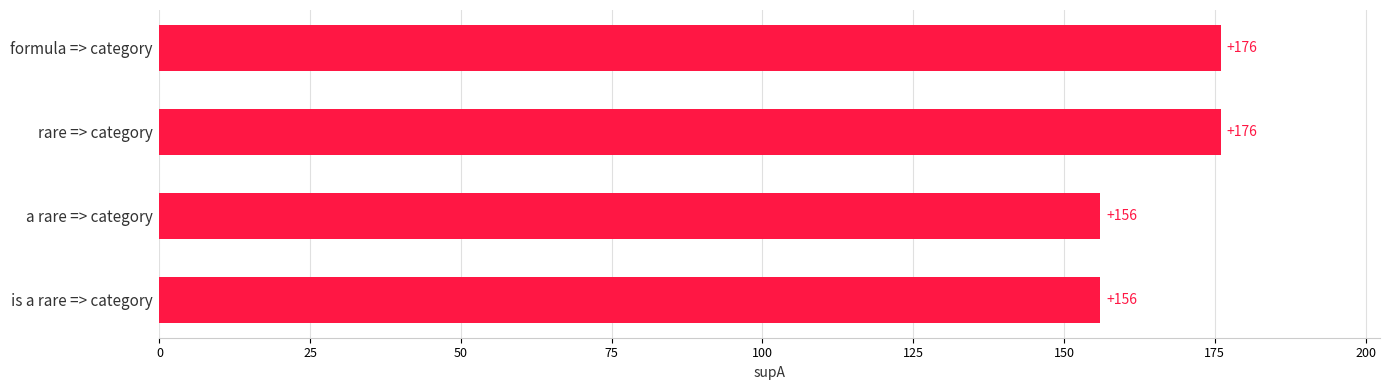

What is the difference between the second highest and second lowest values?

20